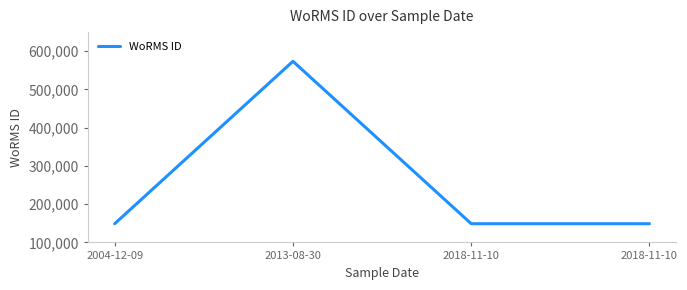

At which category does the chart reach its minimum across all series?

2018-11-10